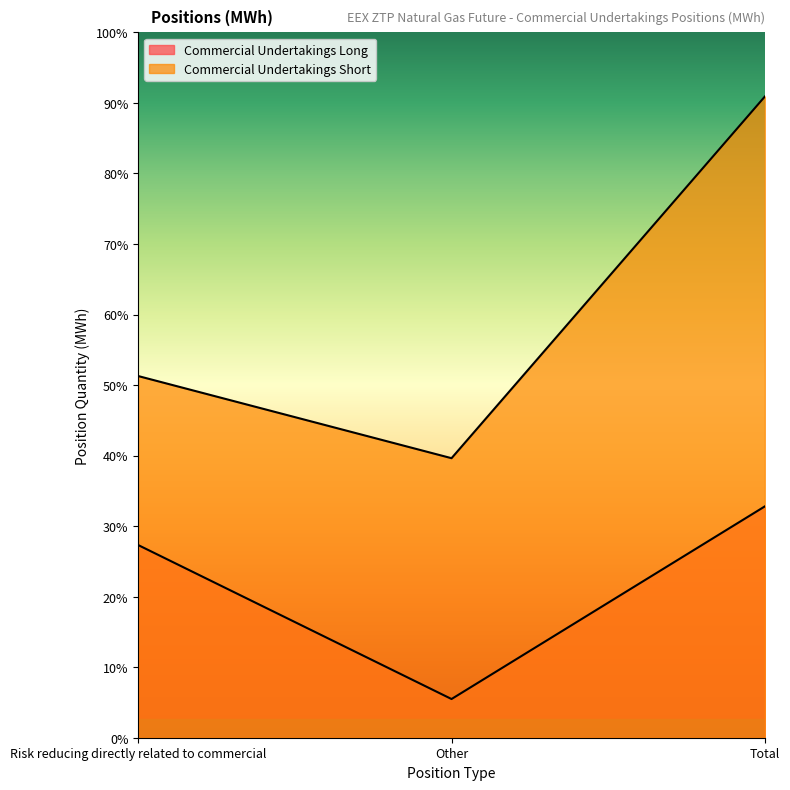

At which label is Commercial Undertakings Long closest to 2141962?

Risk reducing directly related to commercial